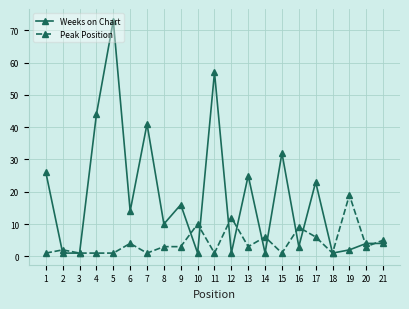

Between 2 and 4, which series saw the biggest shift?

Weeks on Chart